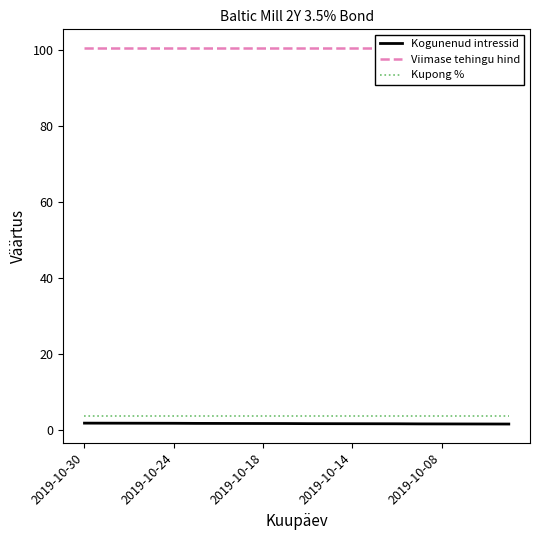

True or false: Kogunenud intressid and Kupong % intersect in this chart.

False